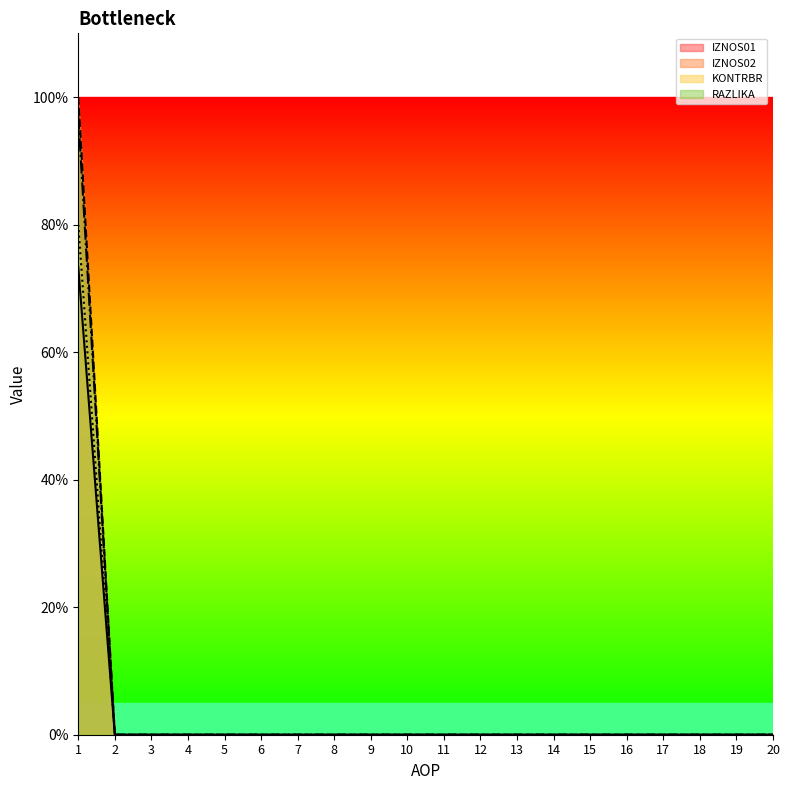

What is the average value of the RAZLIKA series?

4.0